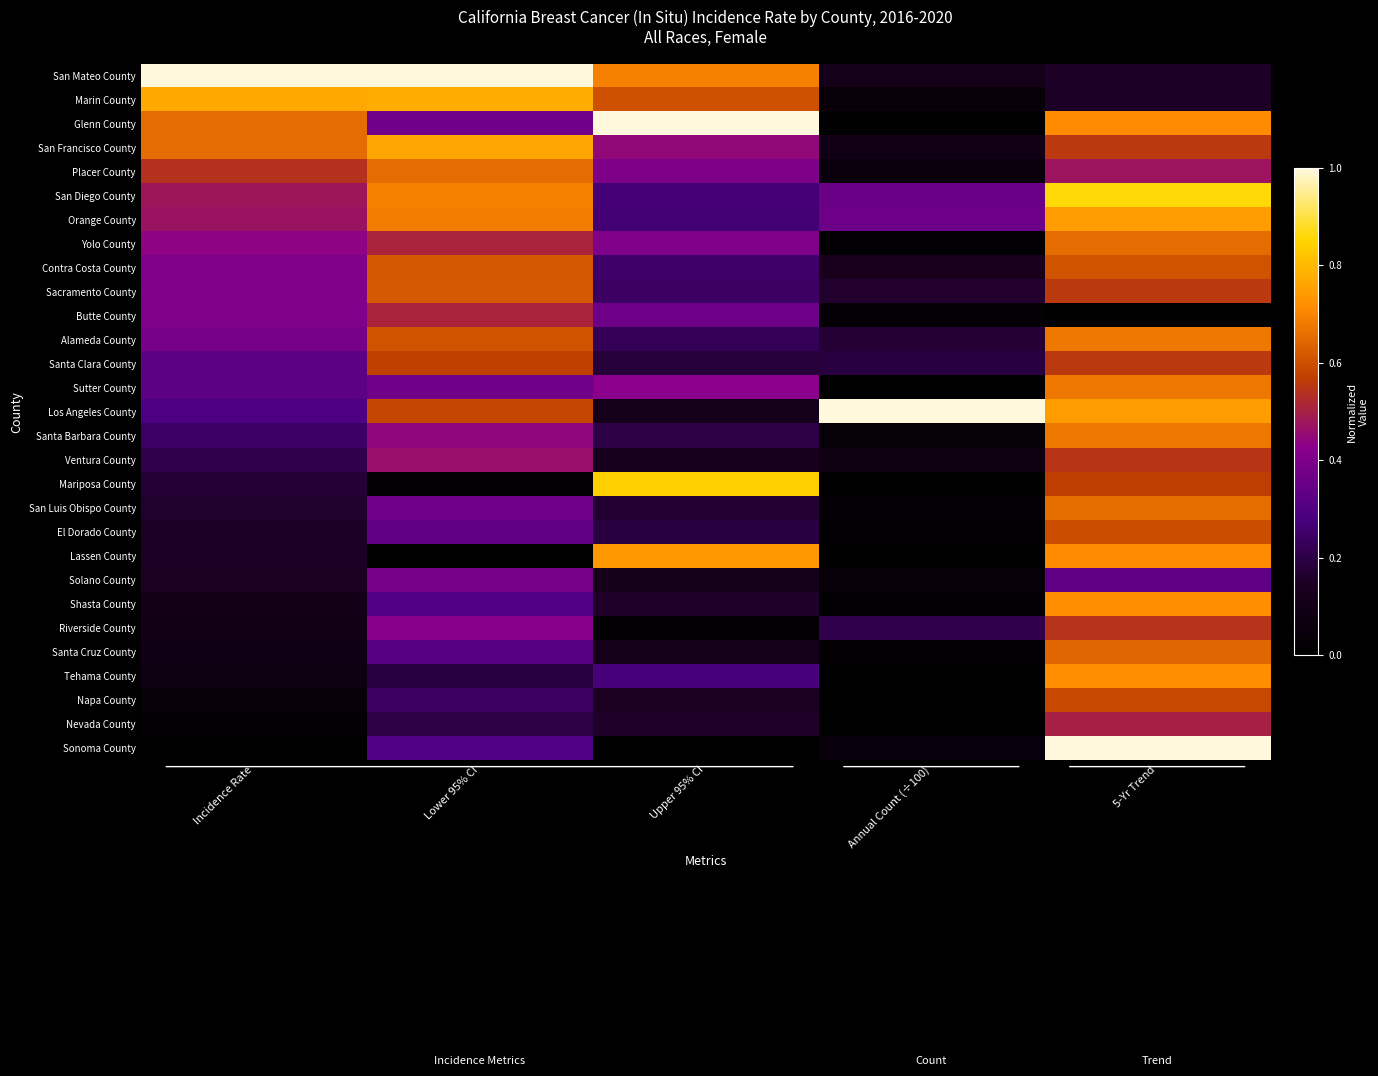

What is the difference between the San Mateo County values at Upper 95% CI and Incidence Rate?

0.3